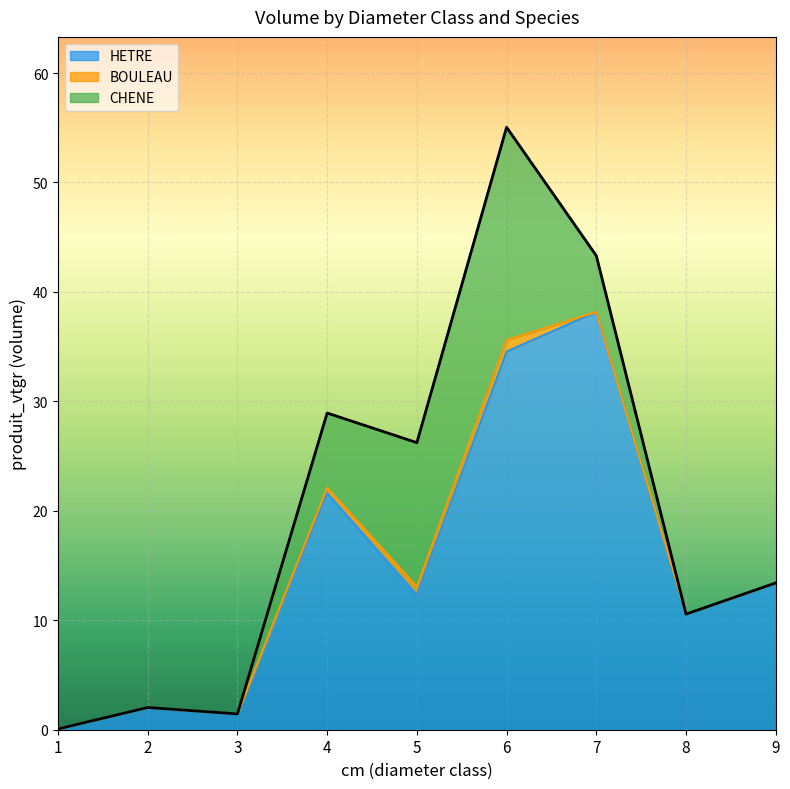

Rank the series by their maximum value, from highest to lowest.

HETRE, CHENE, BOULEAU